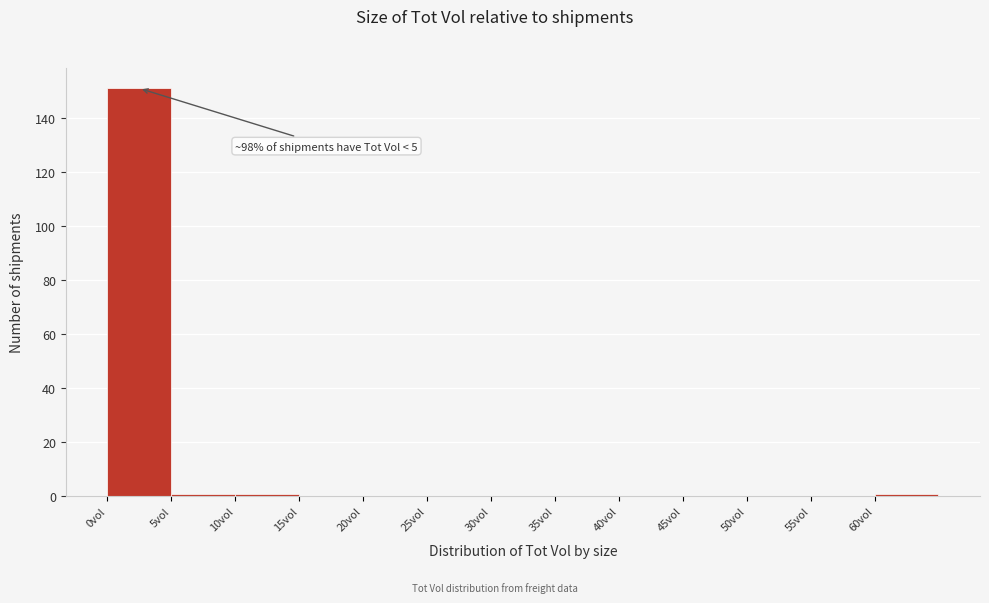

Over which range of the x-axis is the bar tallest?

0 to 5